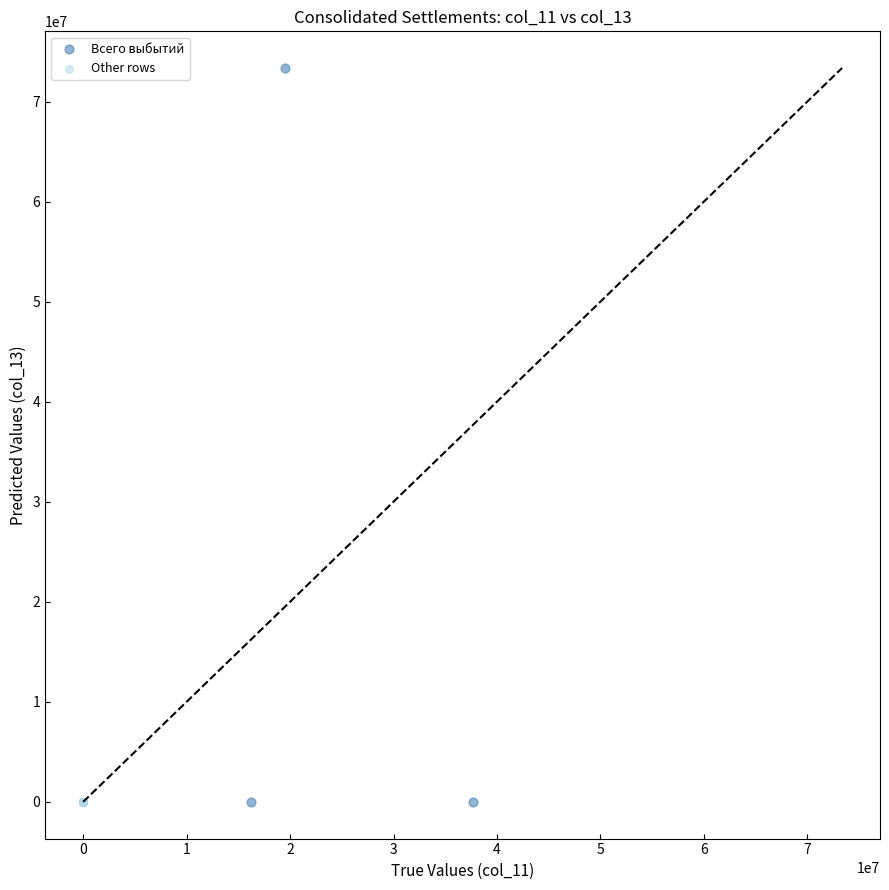

Which series contains the highest Y value?

Всего выбытий